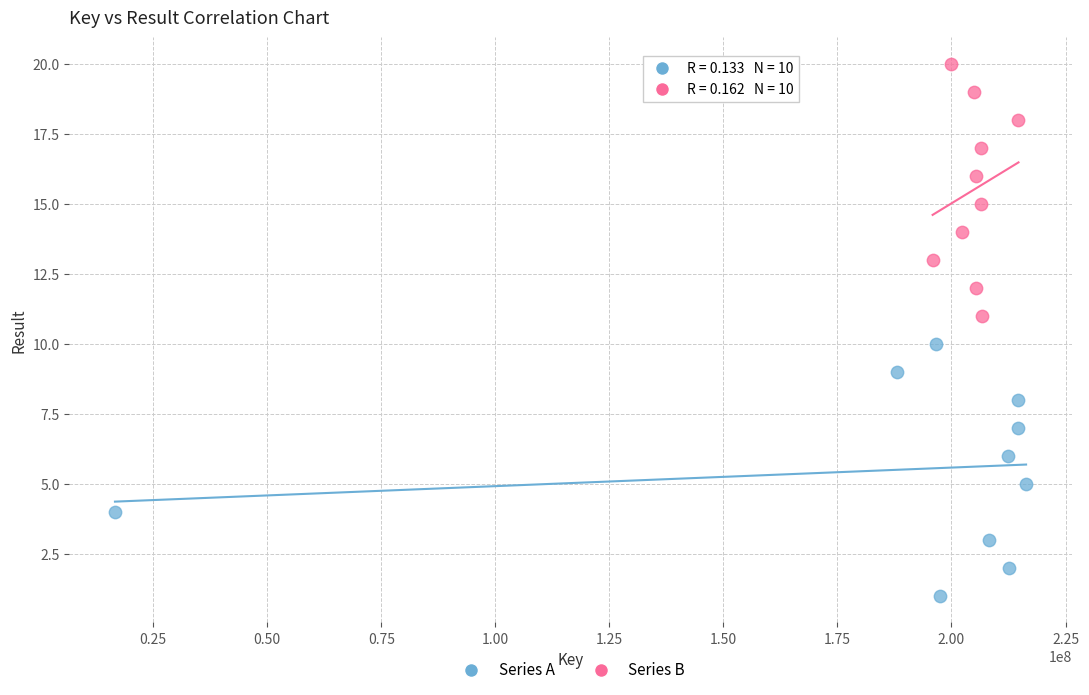

What are all the series names shown in the legend?

Series A, Series B